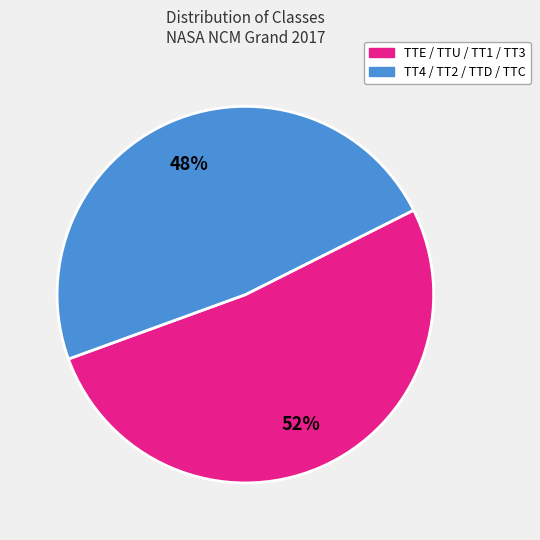

How many segments does this pie chart have?

2